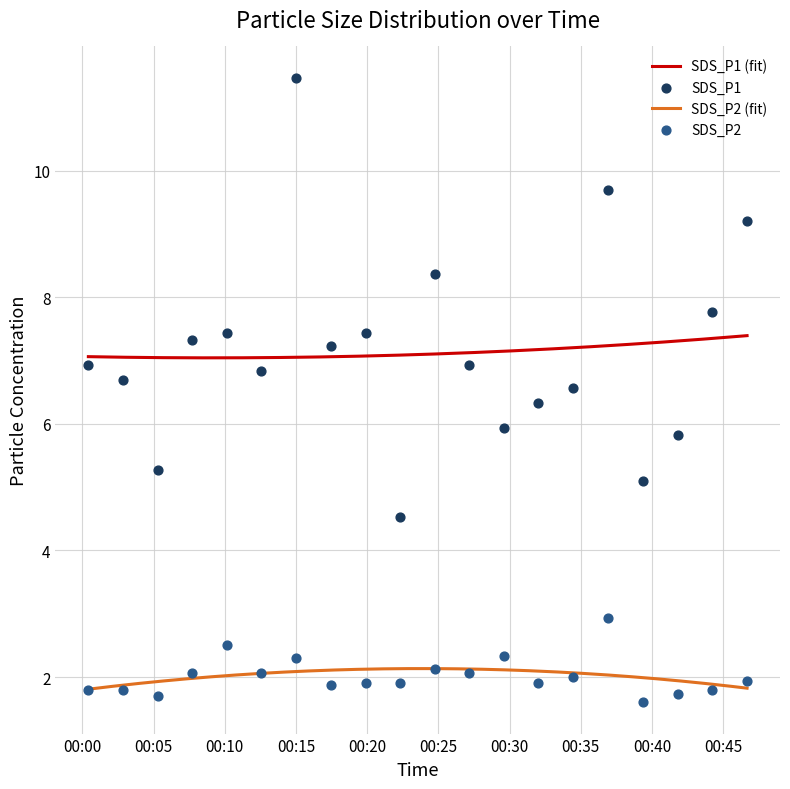

True or false: SDS_P1 (fit) and SDS_P2 (fit) intersect in this chart.

False